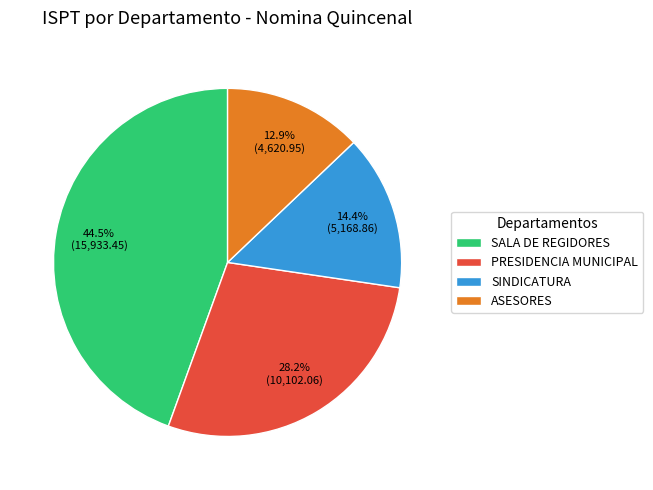

How much of the chart is everything except ASESORES?

87.1%